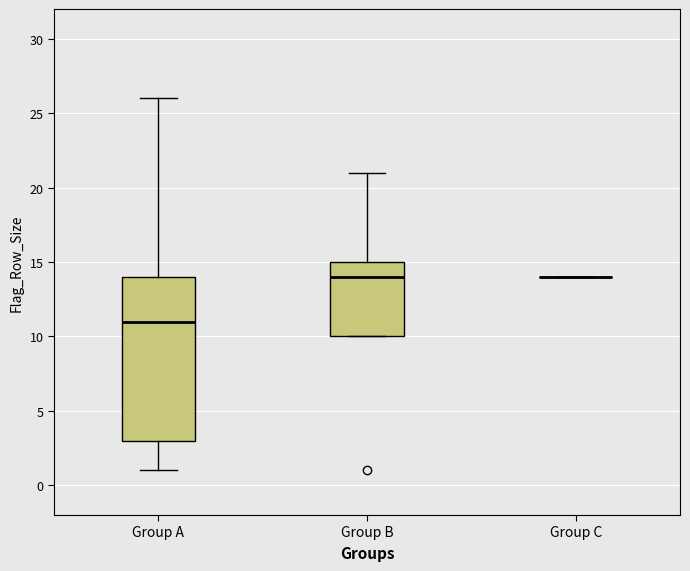

Reading left to right, transcribe this box plot: for each box, give where its median line is, the range the box spans, and where its two whiskers end, as read against the y-axis. The values are not printed on the chart, so give them approximately, as read against the axis.

Group A: median 11, box 3 to 14, whiskers 1 to 26
Group B: median 14, box 10 to 15, whiskers 10 to 21
Group C: box collapsed to a line at 14, whiskers 14 to 14